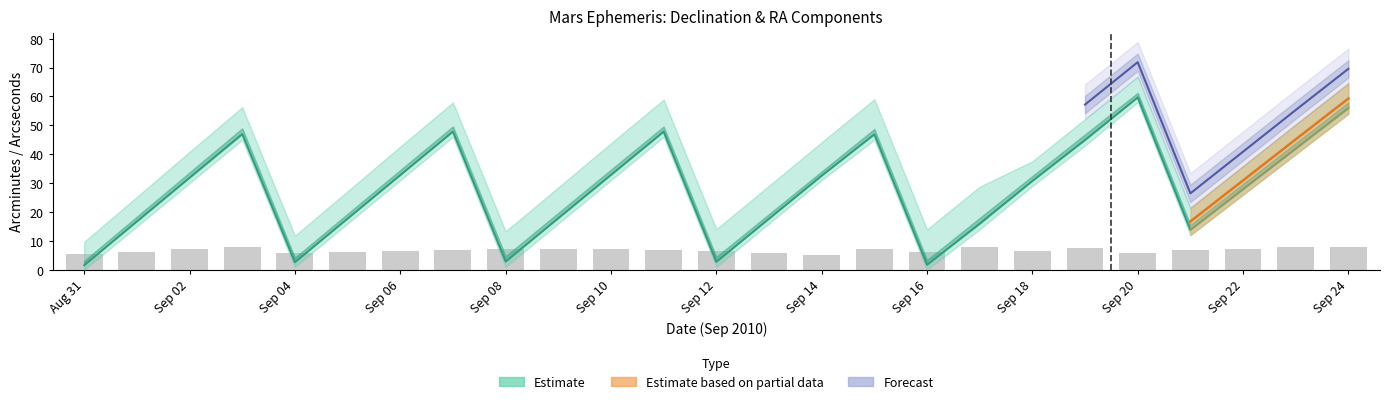

At which label is the value closest to 6?

13